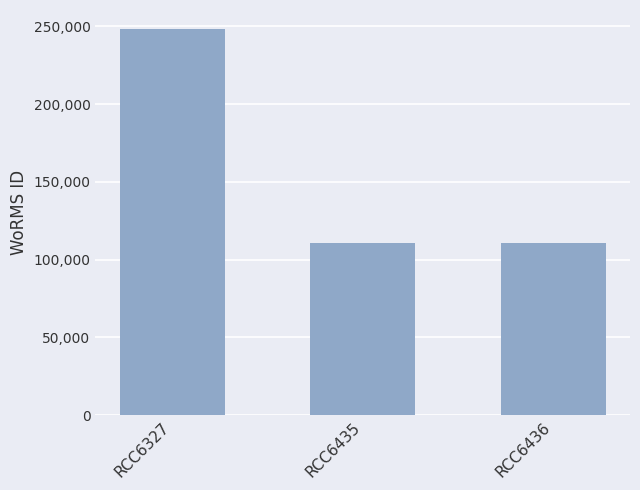

Between RCC6327 and RCC6435, which is larger?

RCC6327